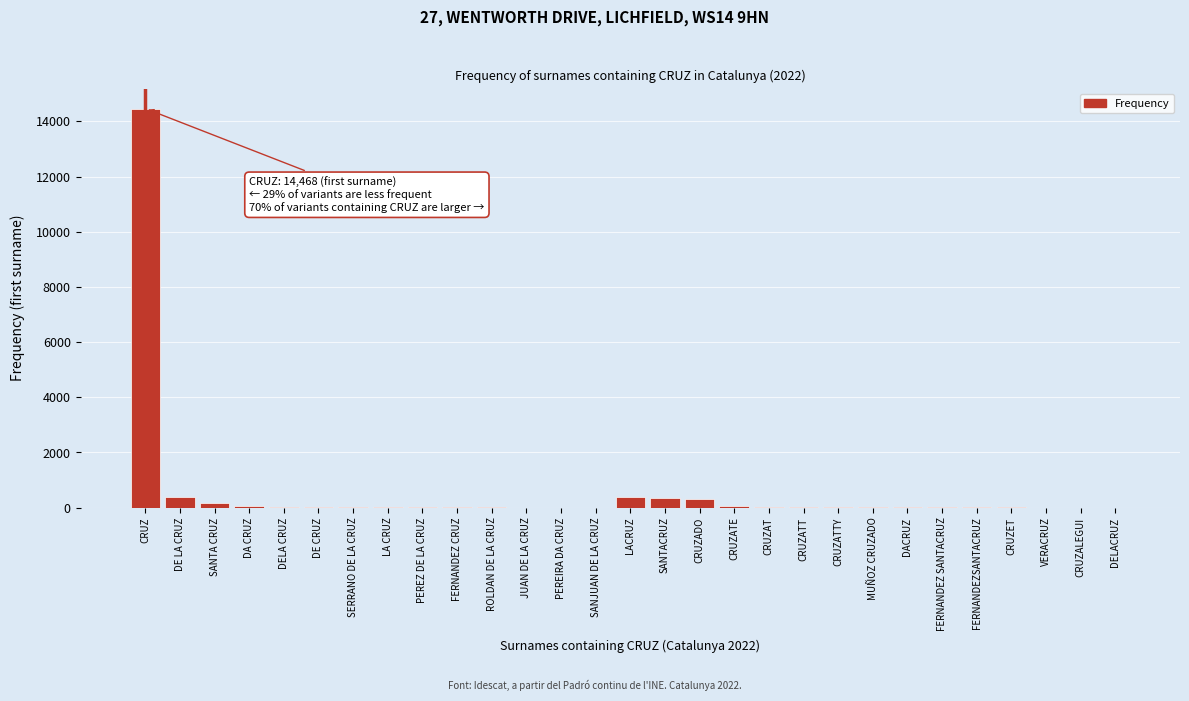

Between CRUZALEGUI and DE LA CRUZ, which is larger?

DE LA CRUZ